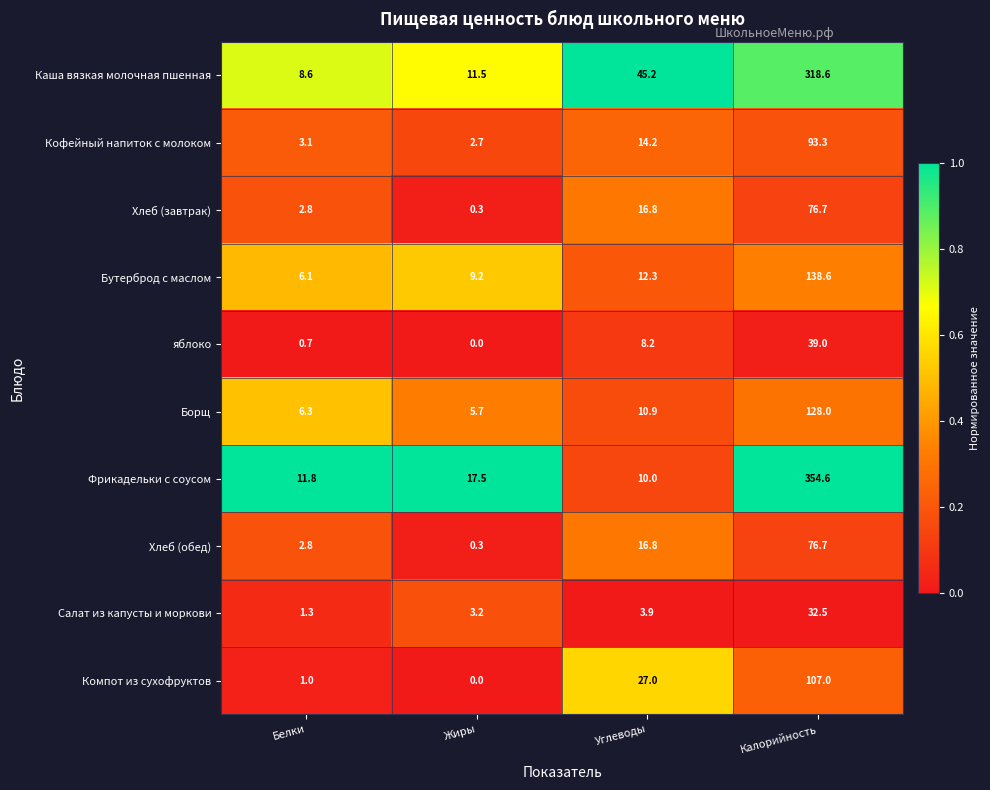

Which series has the widest spread of values?

Фрикадельки с соусом